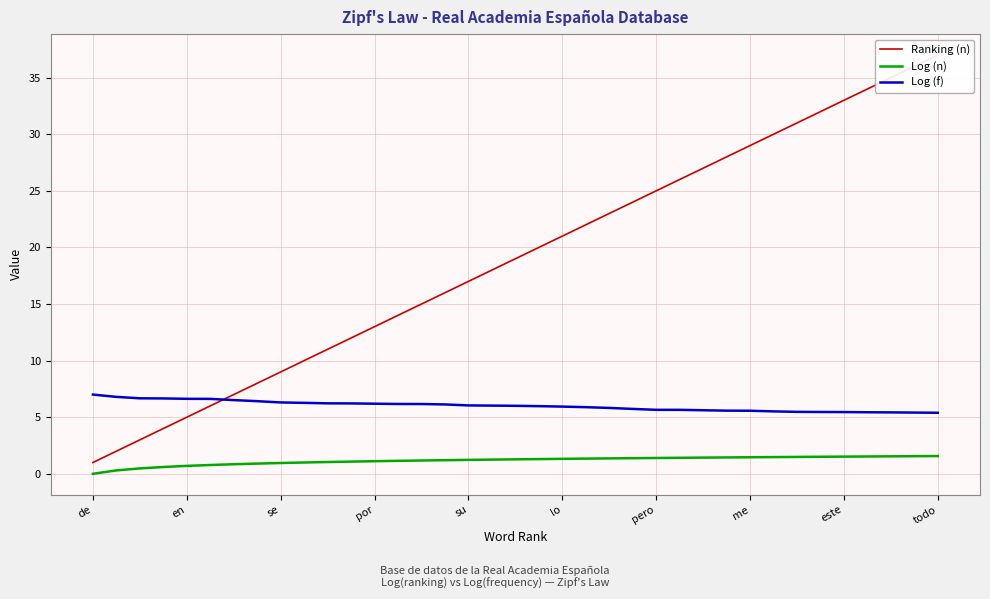

Rank the series at 11 from lowest to highest value.

Log (n), Log (f), Ranking (n)